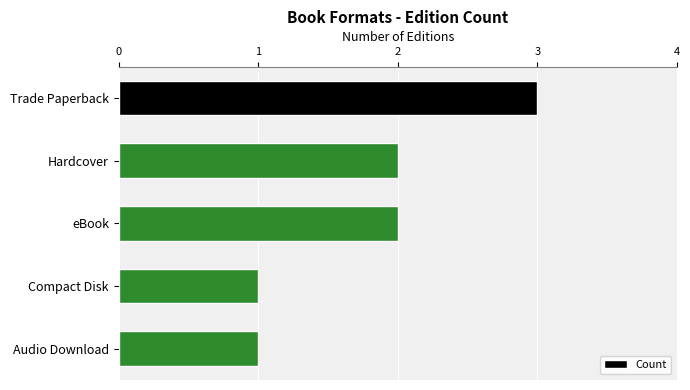

What is the label of the 2nd bar from the bottom?

Compact Disk